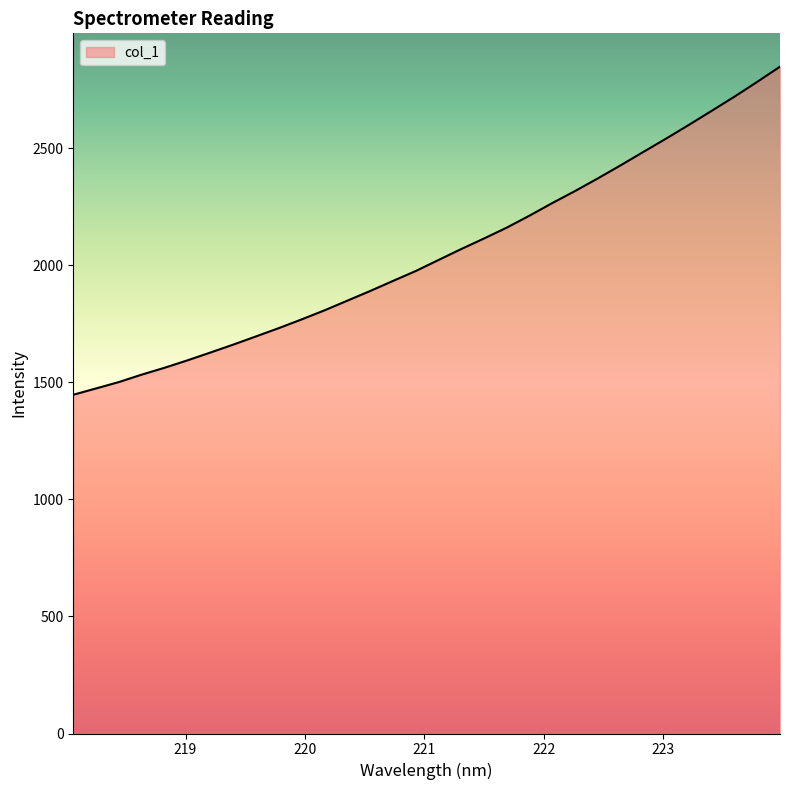

What is the difference between the maximum and minimum values?

1402.0